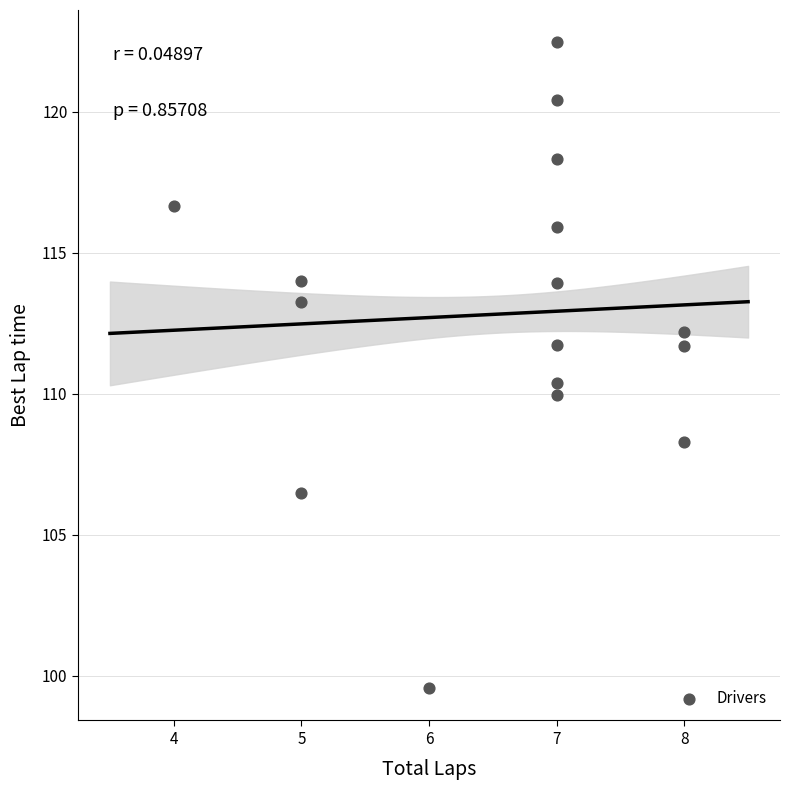

What is the range of Y values (max minus min)?

22.9